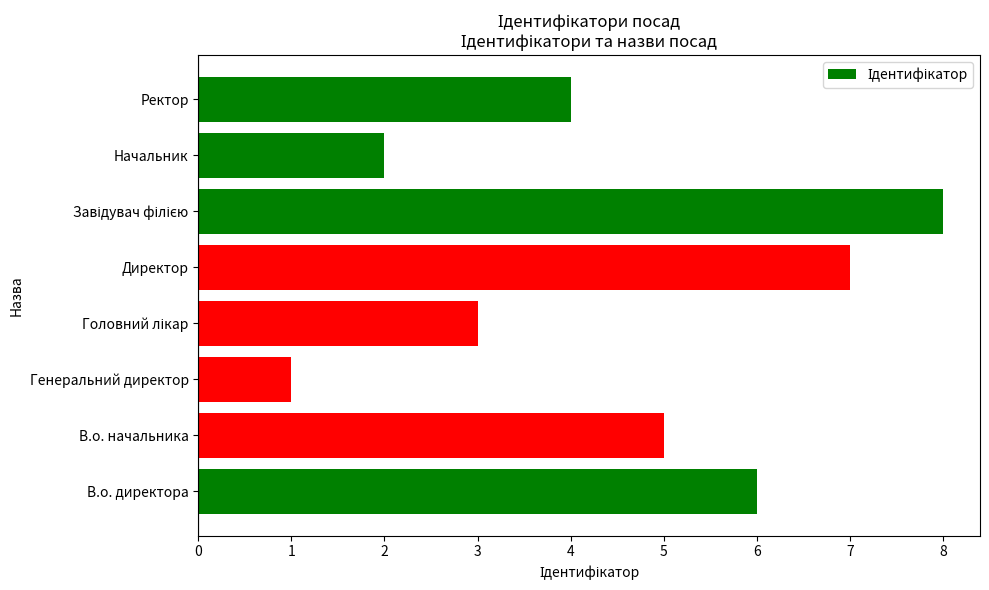

Reading bottom to top, list all the values displayed in this chart.

6	5	1	3	7	8	2	4